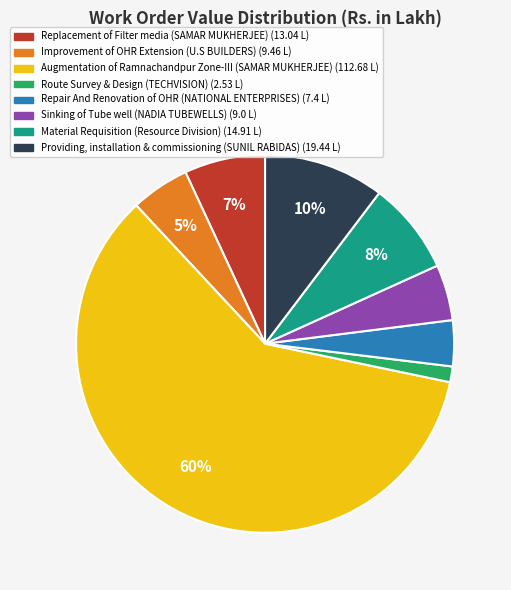

What is the majority slice?

Augmentation of Ramnachandpur Zone-III (SAMAR MUKHERJEE)